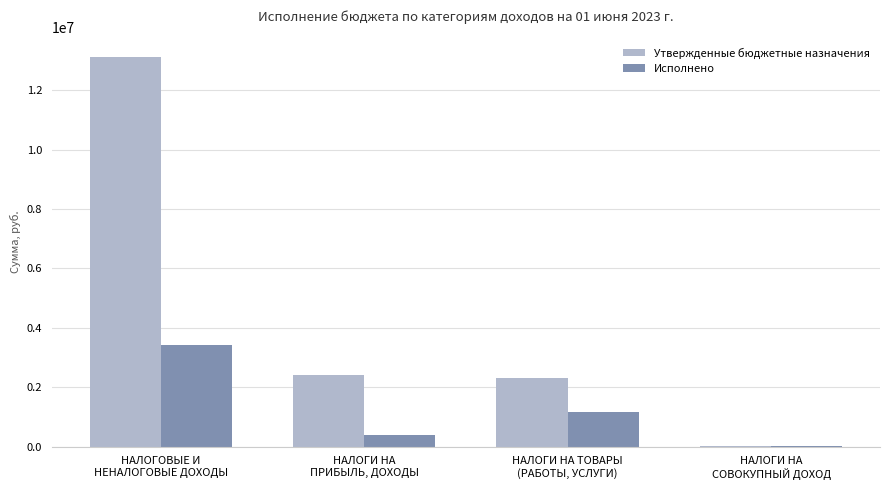

How many groups of bars are there?

4